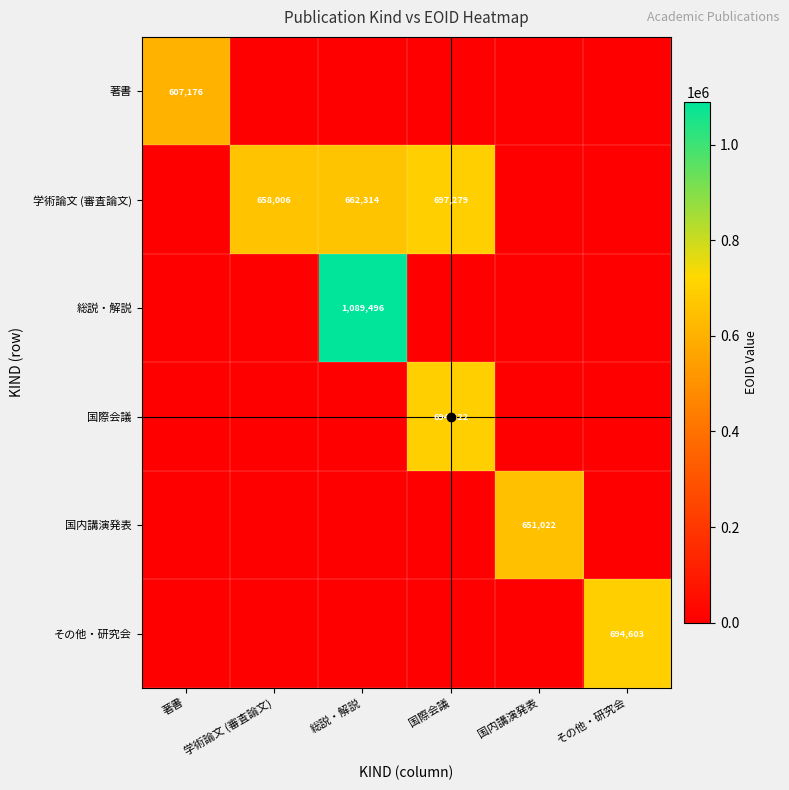

True or false: その他・研究会 has a value of 694603 at その他・研究会.

True